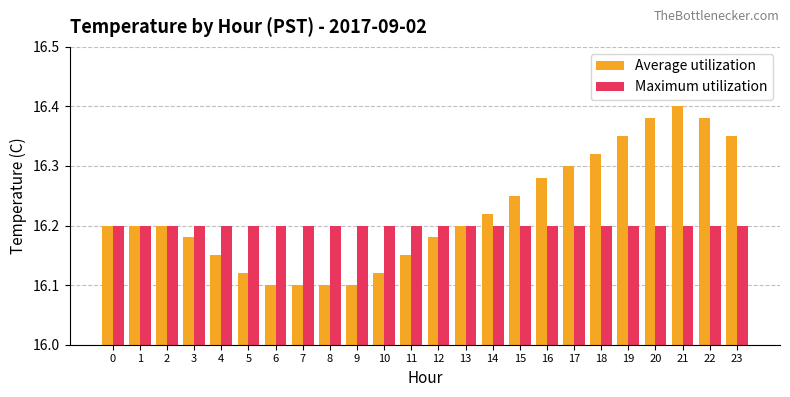

Does the chart contain any negative values?

No